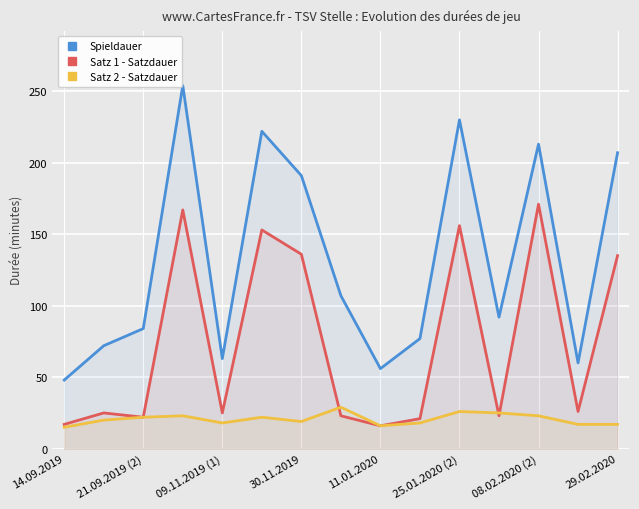

Reading left to right, what are all the values shown in this chart?

Spieldauer: 48	72	84	254	63	222	191	107	56	77	230	92	213	60	207
Satz 1 - Satzdauer: 17	25	22	167	25	153	136	23	16	21	156	23	171	26	135
Satz 2 - Satzdauer: 15	20	22	23	18	22	19	29	16	18	26	25	23	17	17